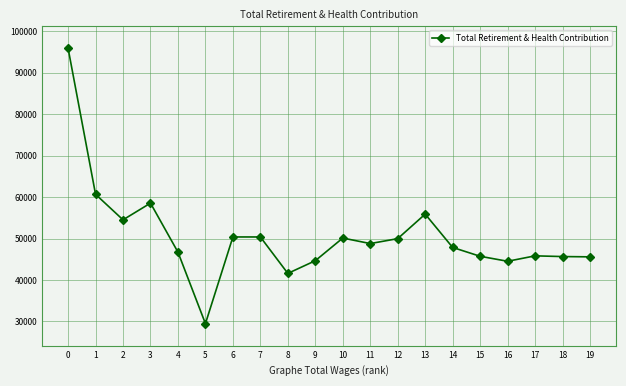

Read the value at 0, to the nearest 10.

95930